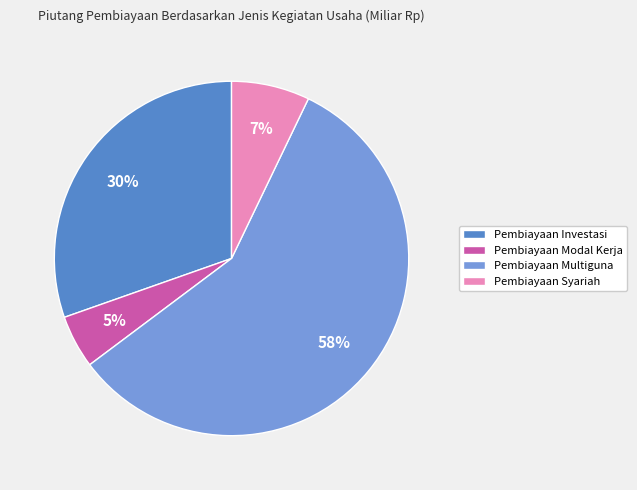

Approximately how many times larger is the value at Pembiayaan Multiguna compared to Pembiayaan Investasi?

1.9